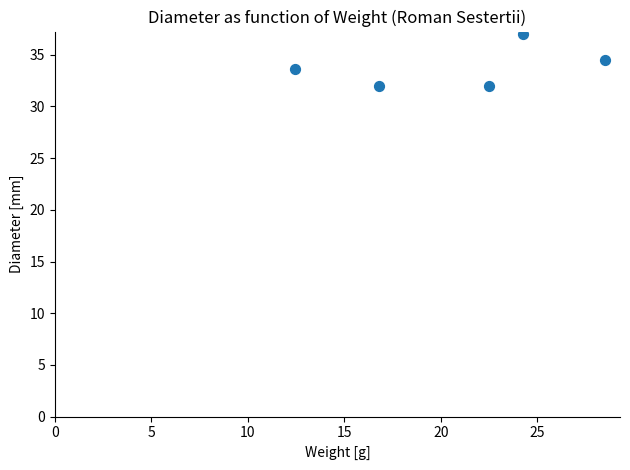

What is the range of X values (max minus min)?

16.0